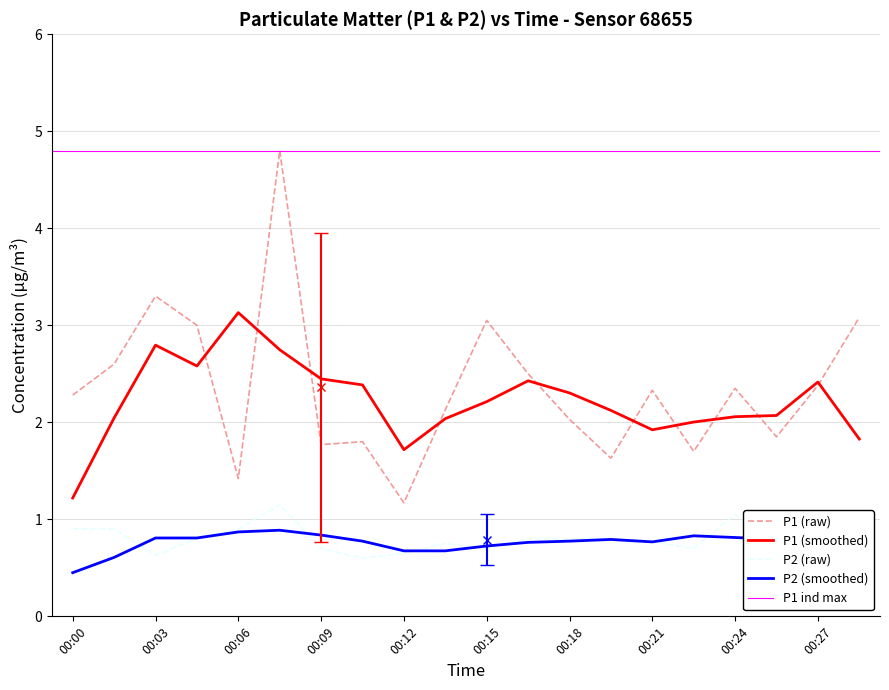

At which category is the sum across all series the highest?

00:07